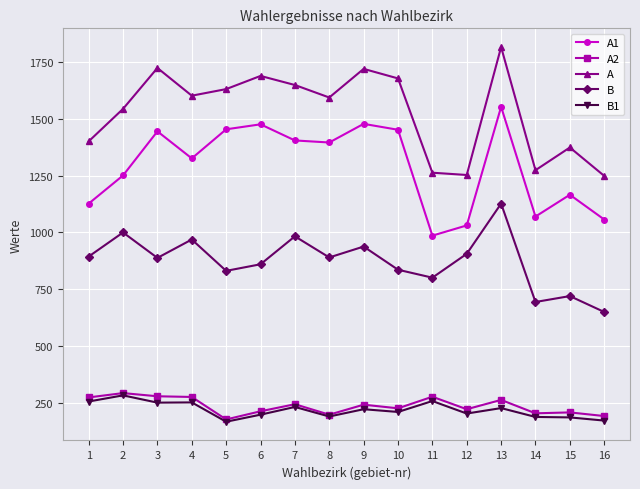

Which series has the largest total across all categories?

A